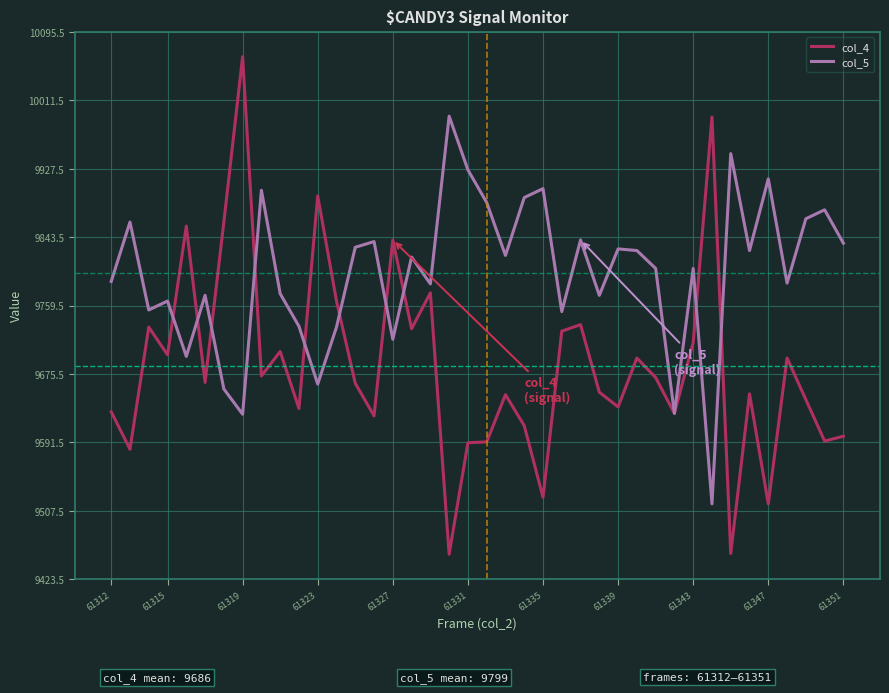

Which series has the largest range (max minus min)?

col_4